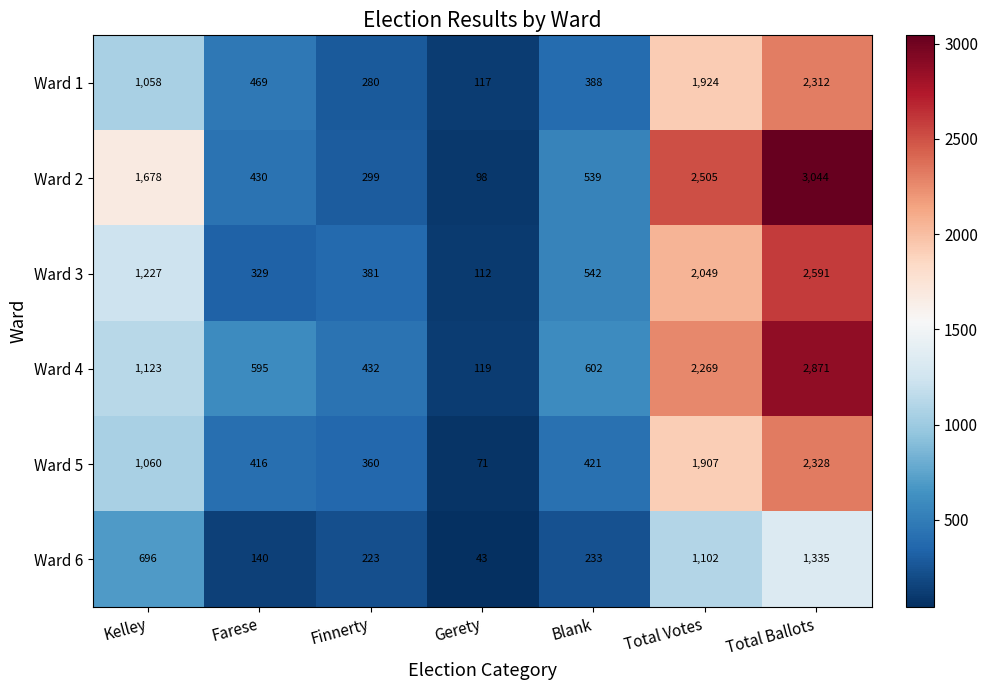

What is the difference between the second highest and second lowest values in the Ward 1 series?

1644